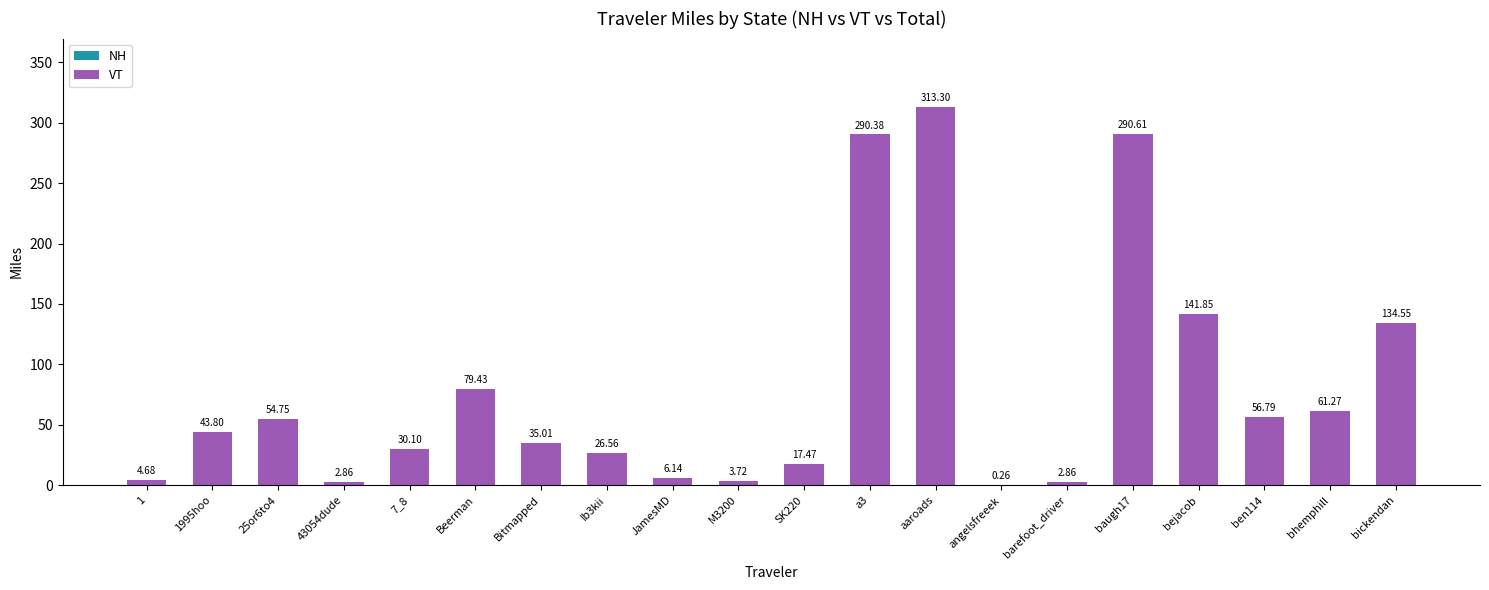

At which category does the chart reach its peak across all series?

aaroads